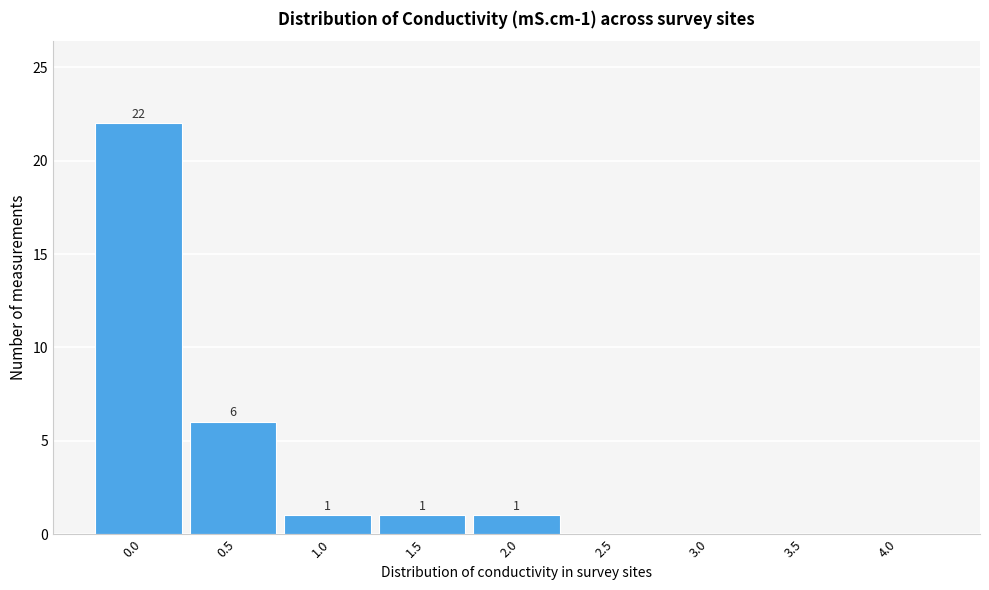

Reading left to right, extract all data points from this chart.

0.0=22	0.5=6	1.0=1	1.5=1	2.0=1	2.5=0	3.0=0	3.5=0	4.0=0